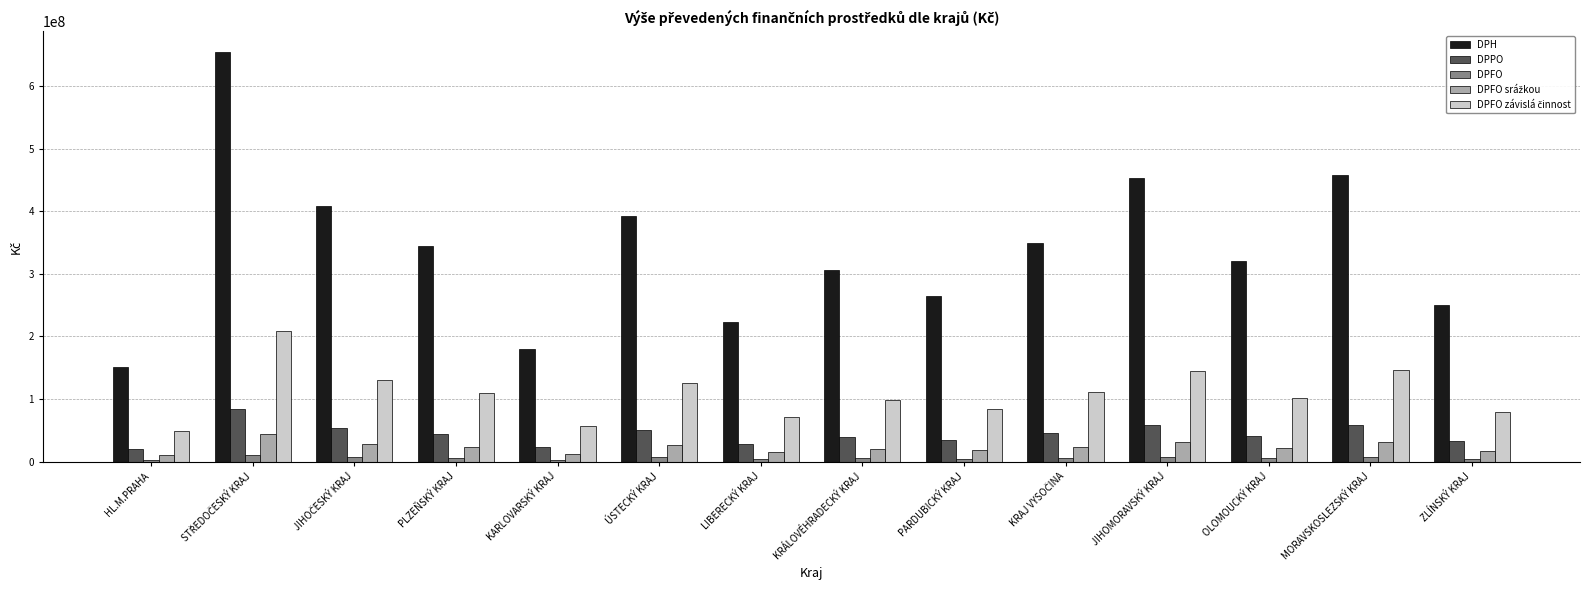

Which series has the largest total across all categories?

DPH